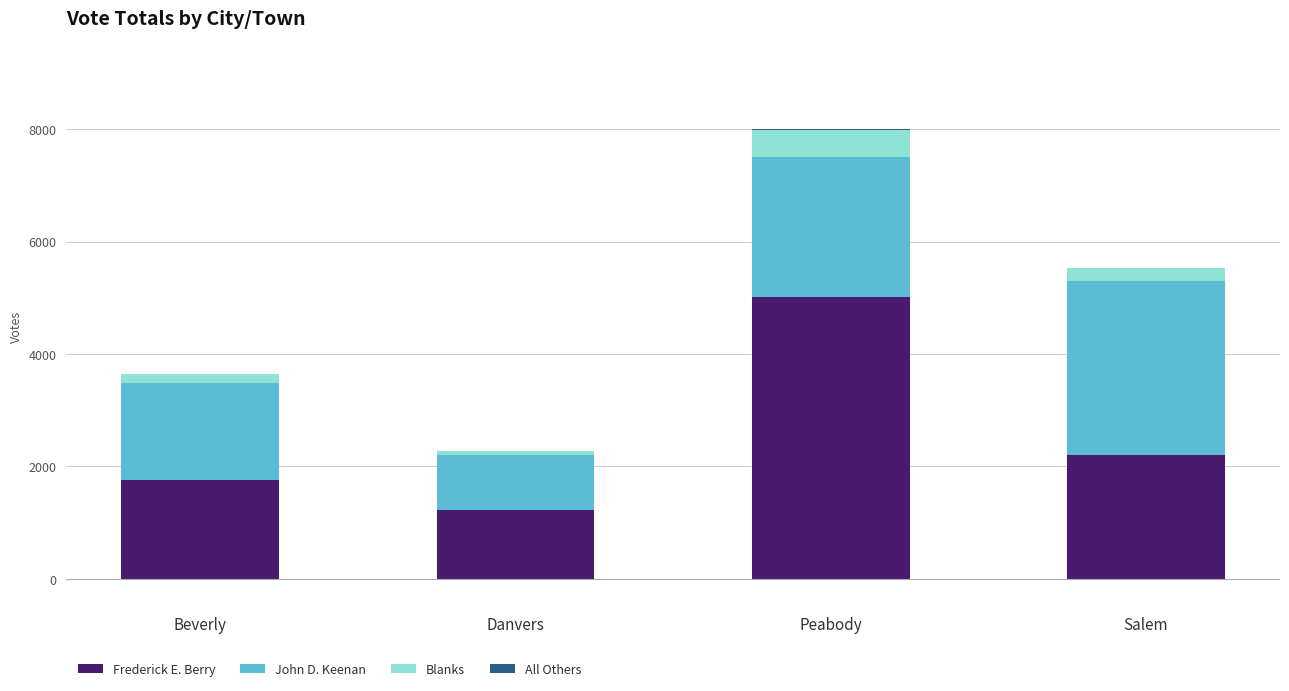

At which category is the sum across all series the highest?

Peabody